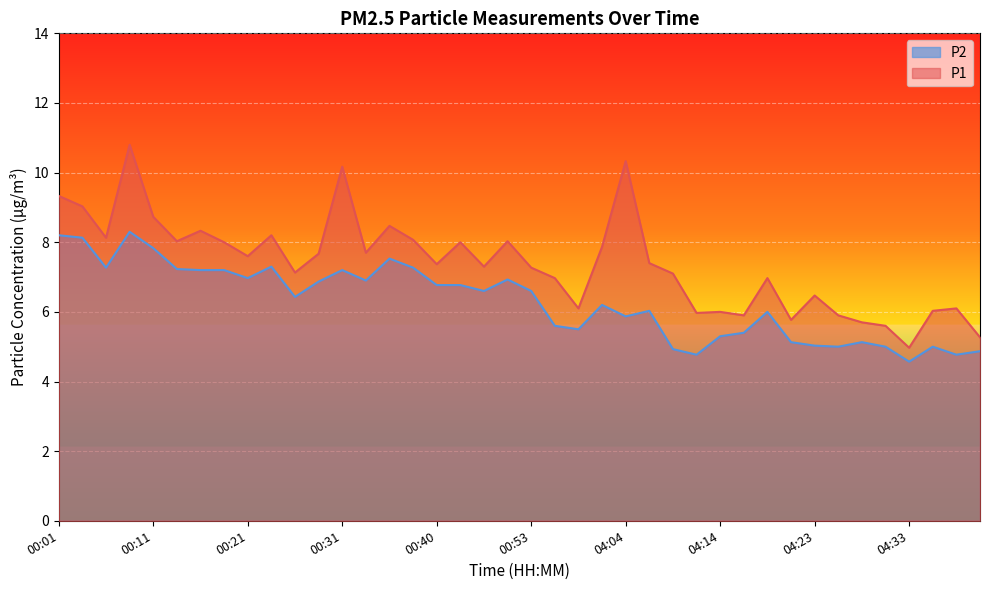

What is the label of the 26th point from the right?

00:36